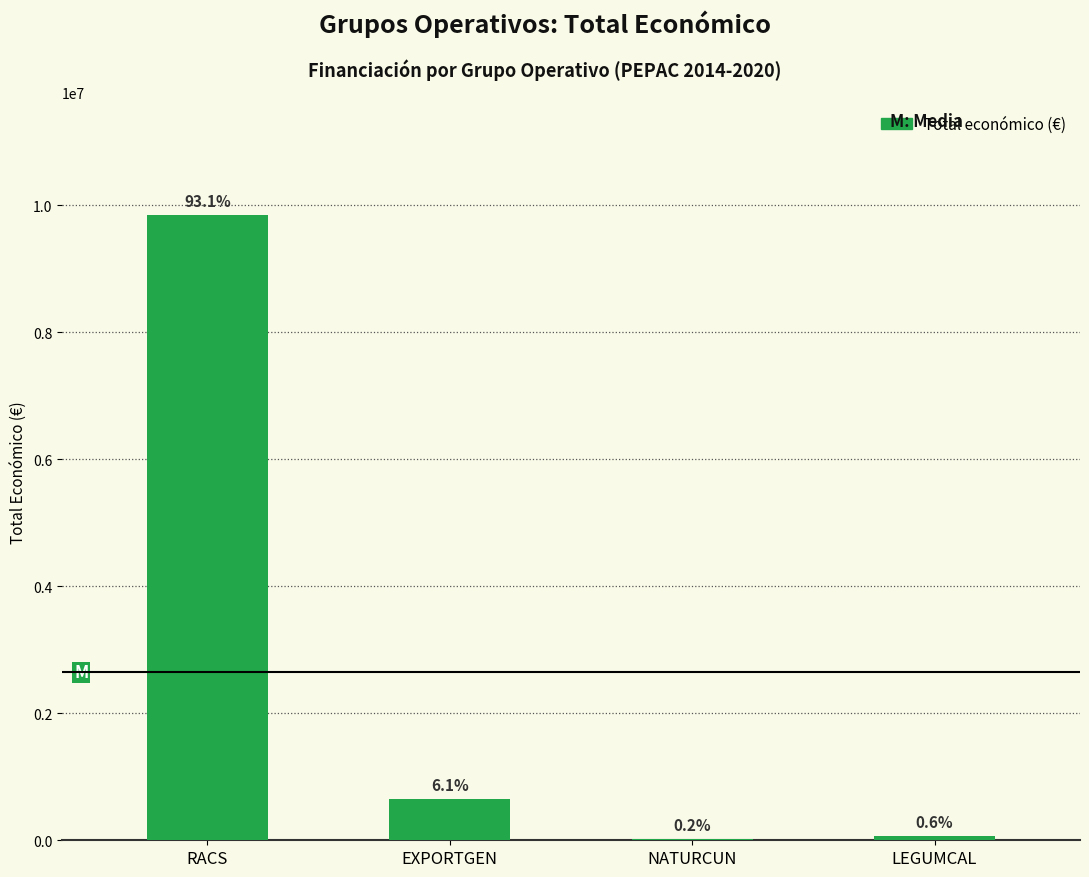

Are the bars horizontal?

No